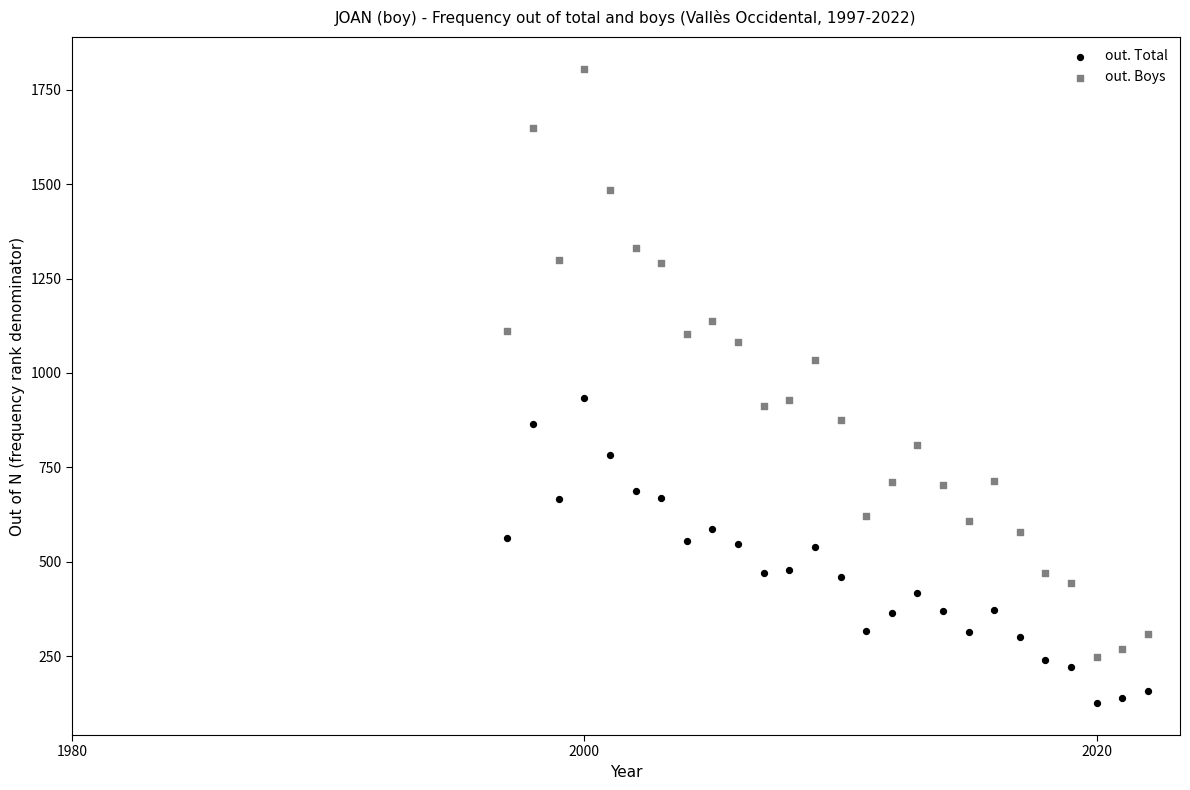

Which series contains the highest Y value?

out. Boys